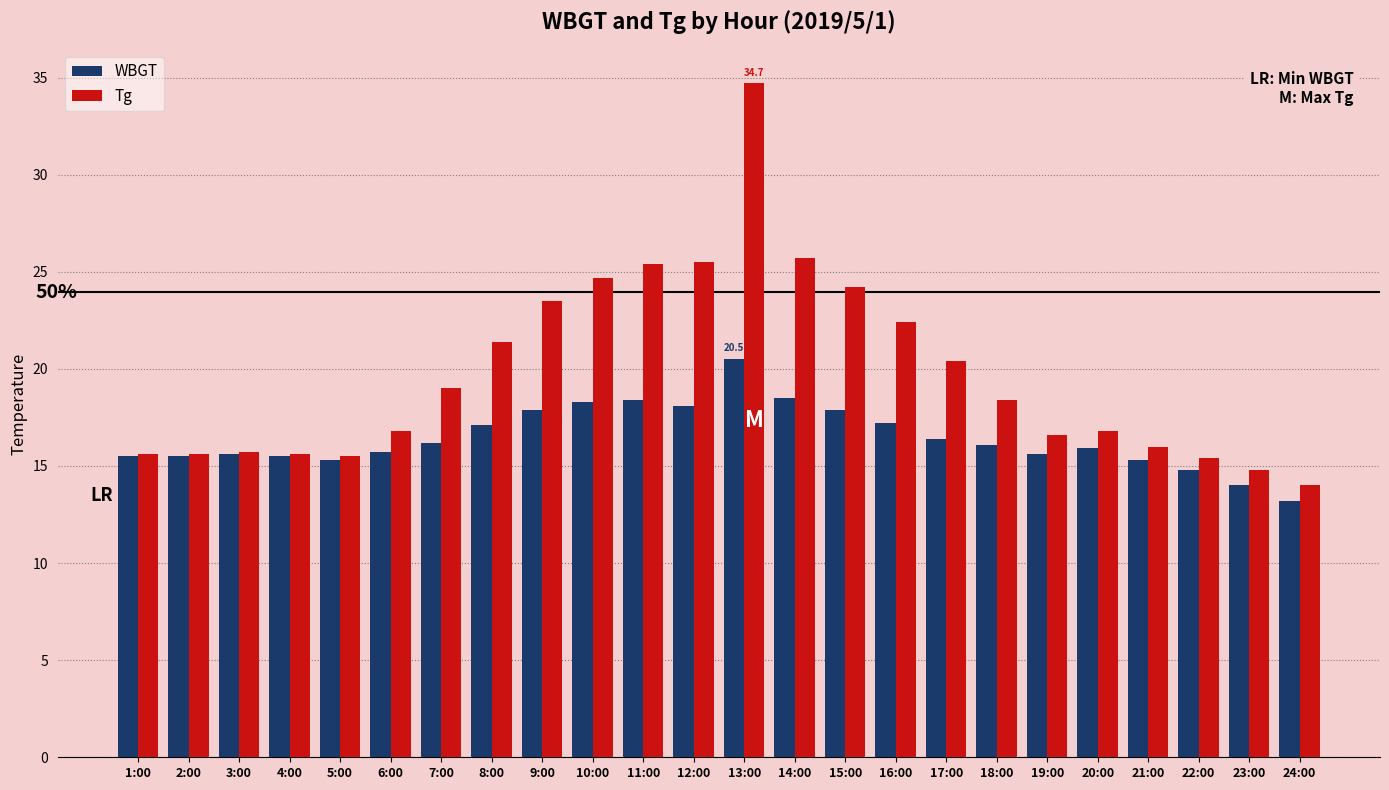

What is the maximum value shown in the chart?

34.7